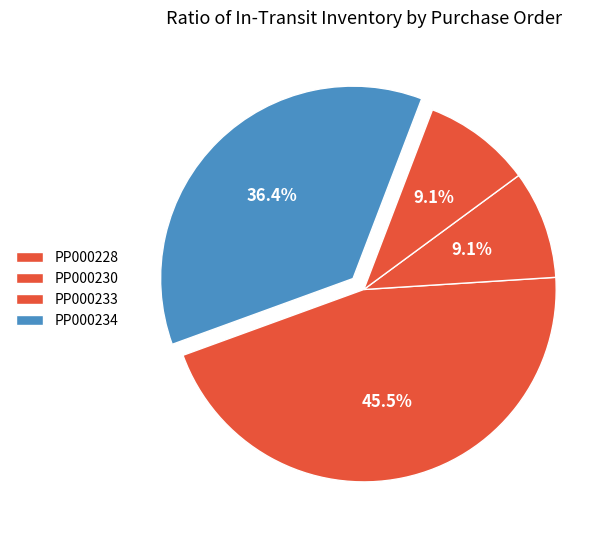

Count the number of slices in the pie.

4